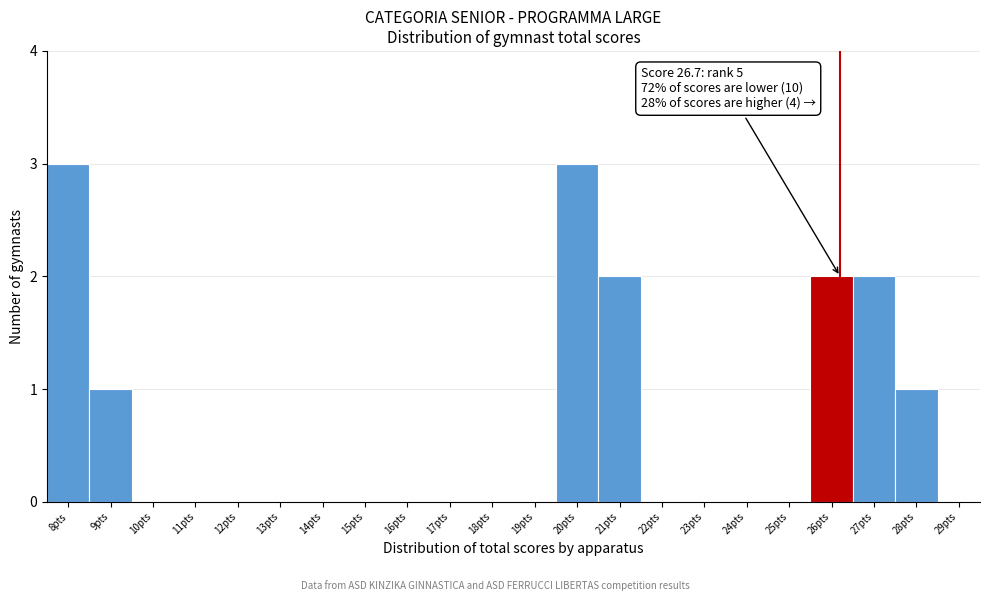

Reading right to left, transcribe all the data shown in this chart.

29pts=0	28pts=1	27pts=2	26pts=2	25pts=0	24pts=0	23pts=0	22pts=0	21pts=2	20pts=3	19pts=0	18pts=0	17pts=0	16pts=0	15pts=0	14pts=0	13pts=0	12pts=0	11pts=0	10pts=0	9pts=1	8pts=3